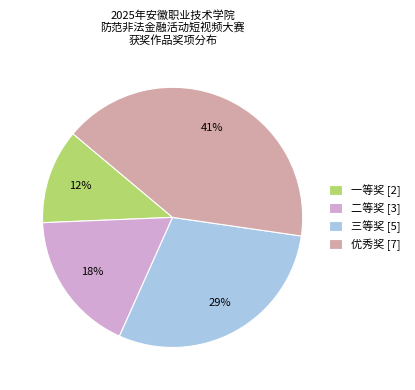

How many slices are in this pie chart?

4